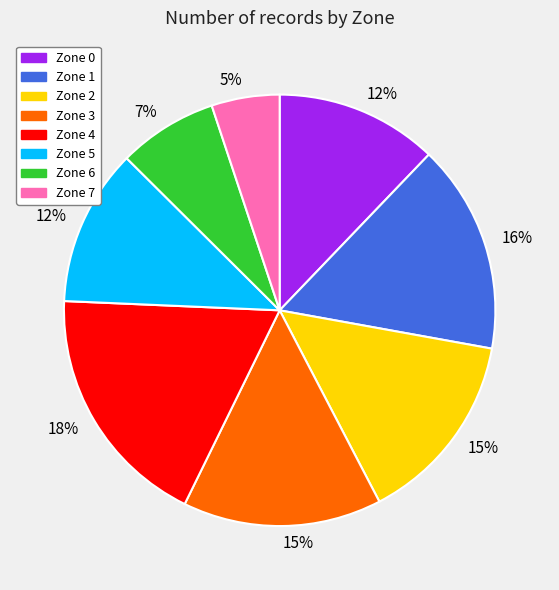

Is there a majority slice in this chart?

No